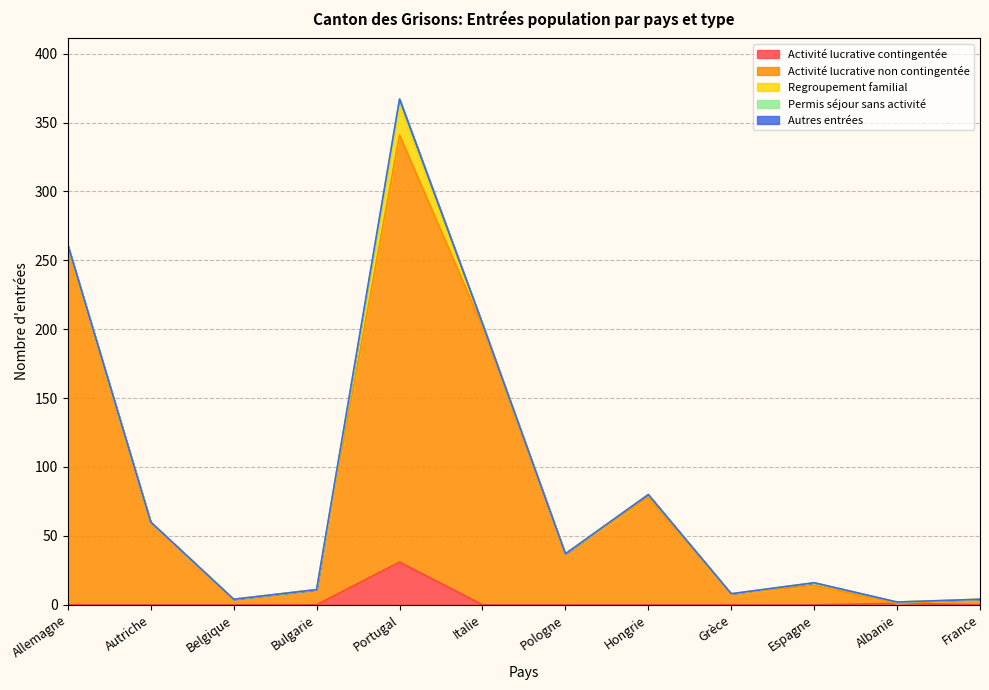

How many values in the Regroupement familial series exceed 1?

4